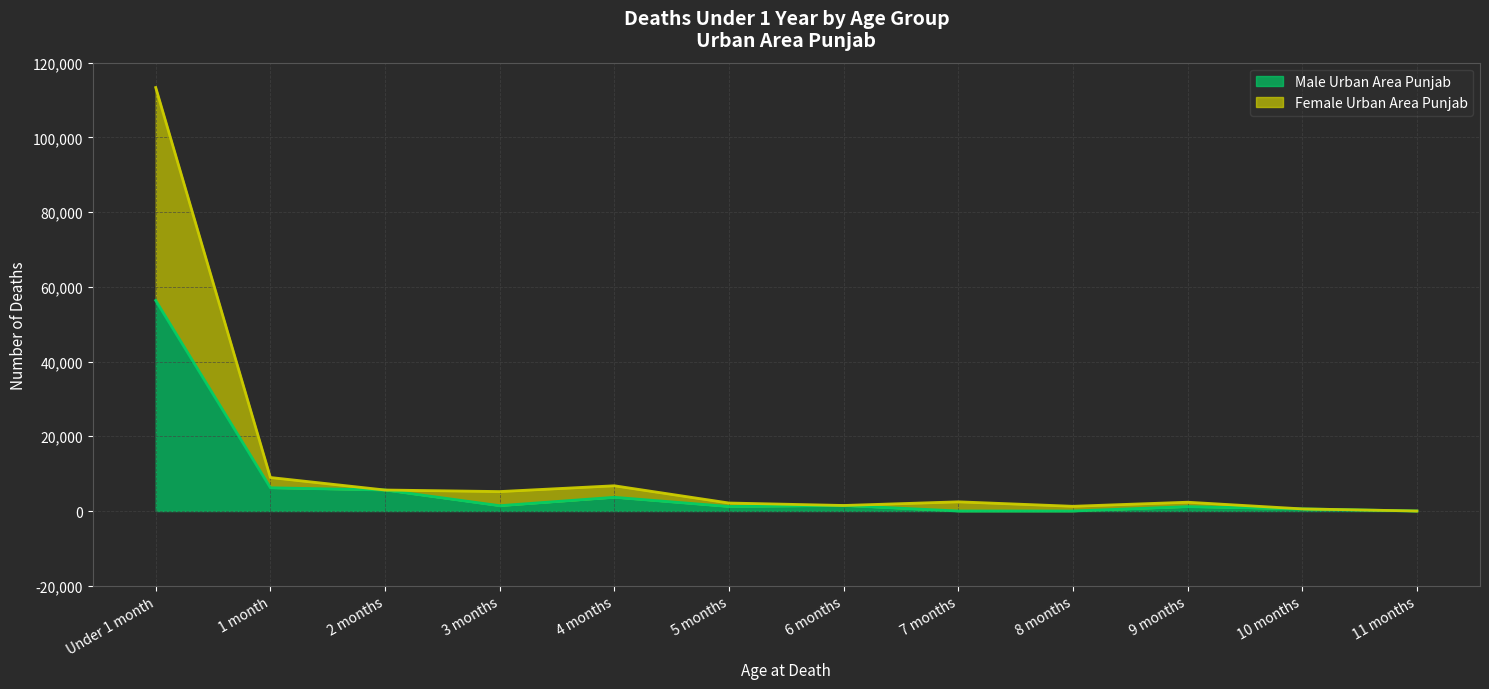

The value of Male Urban Area Punjab at 10 months is 564. True or false?

True